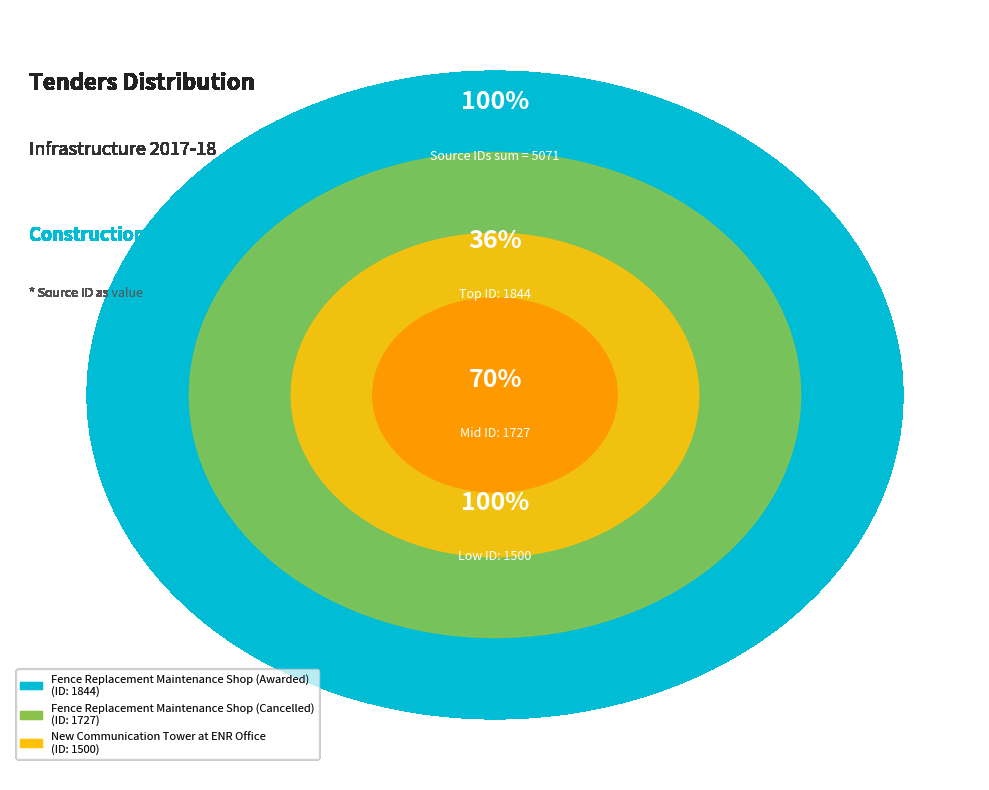

Between Fence Replacement Maintenance Shop (Awarded) and Fence Replacement Maintenance Shop (Cancelled), which is larger?

Fence Replacement Maintenance Shop (Awarded)